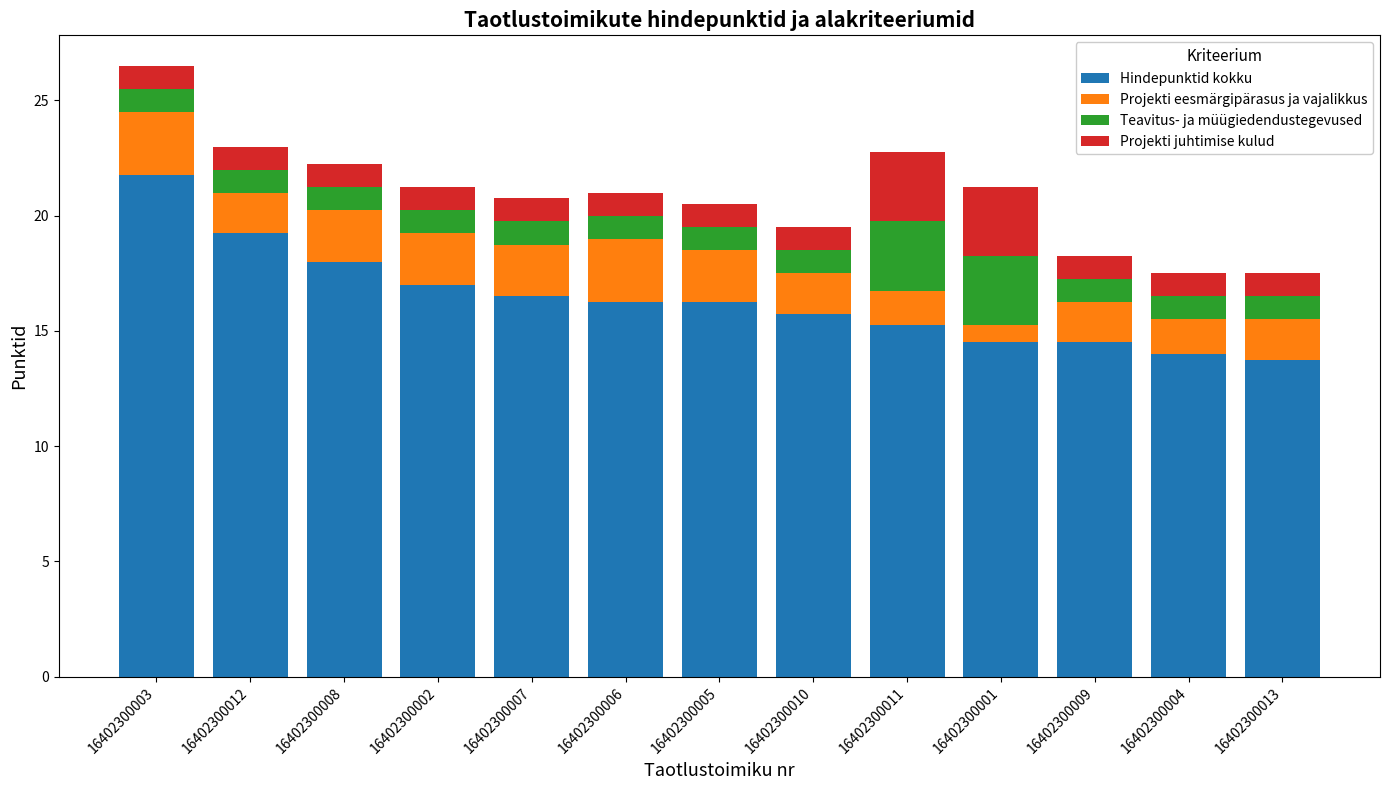

At which category is the sum across all series the highest?

16402300003